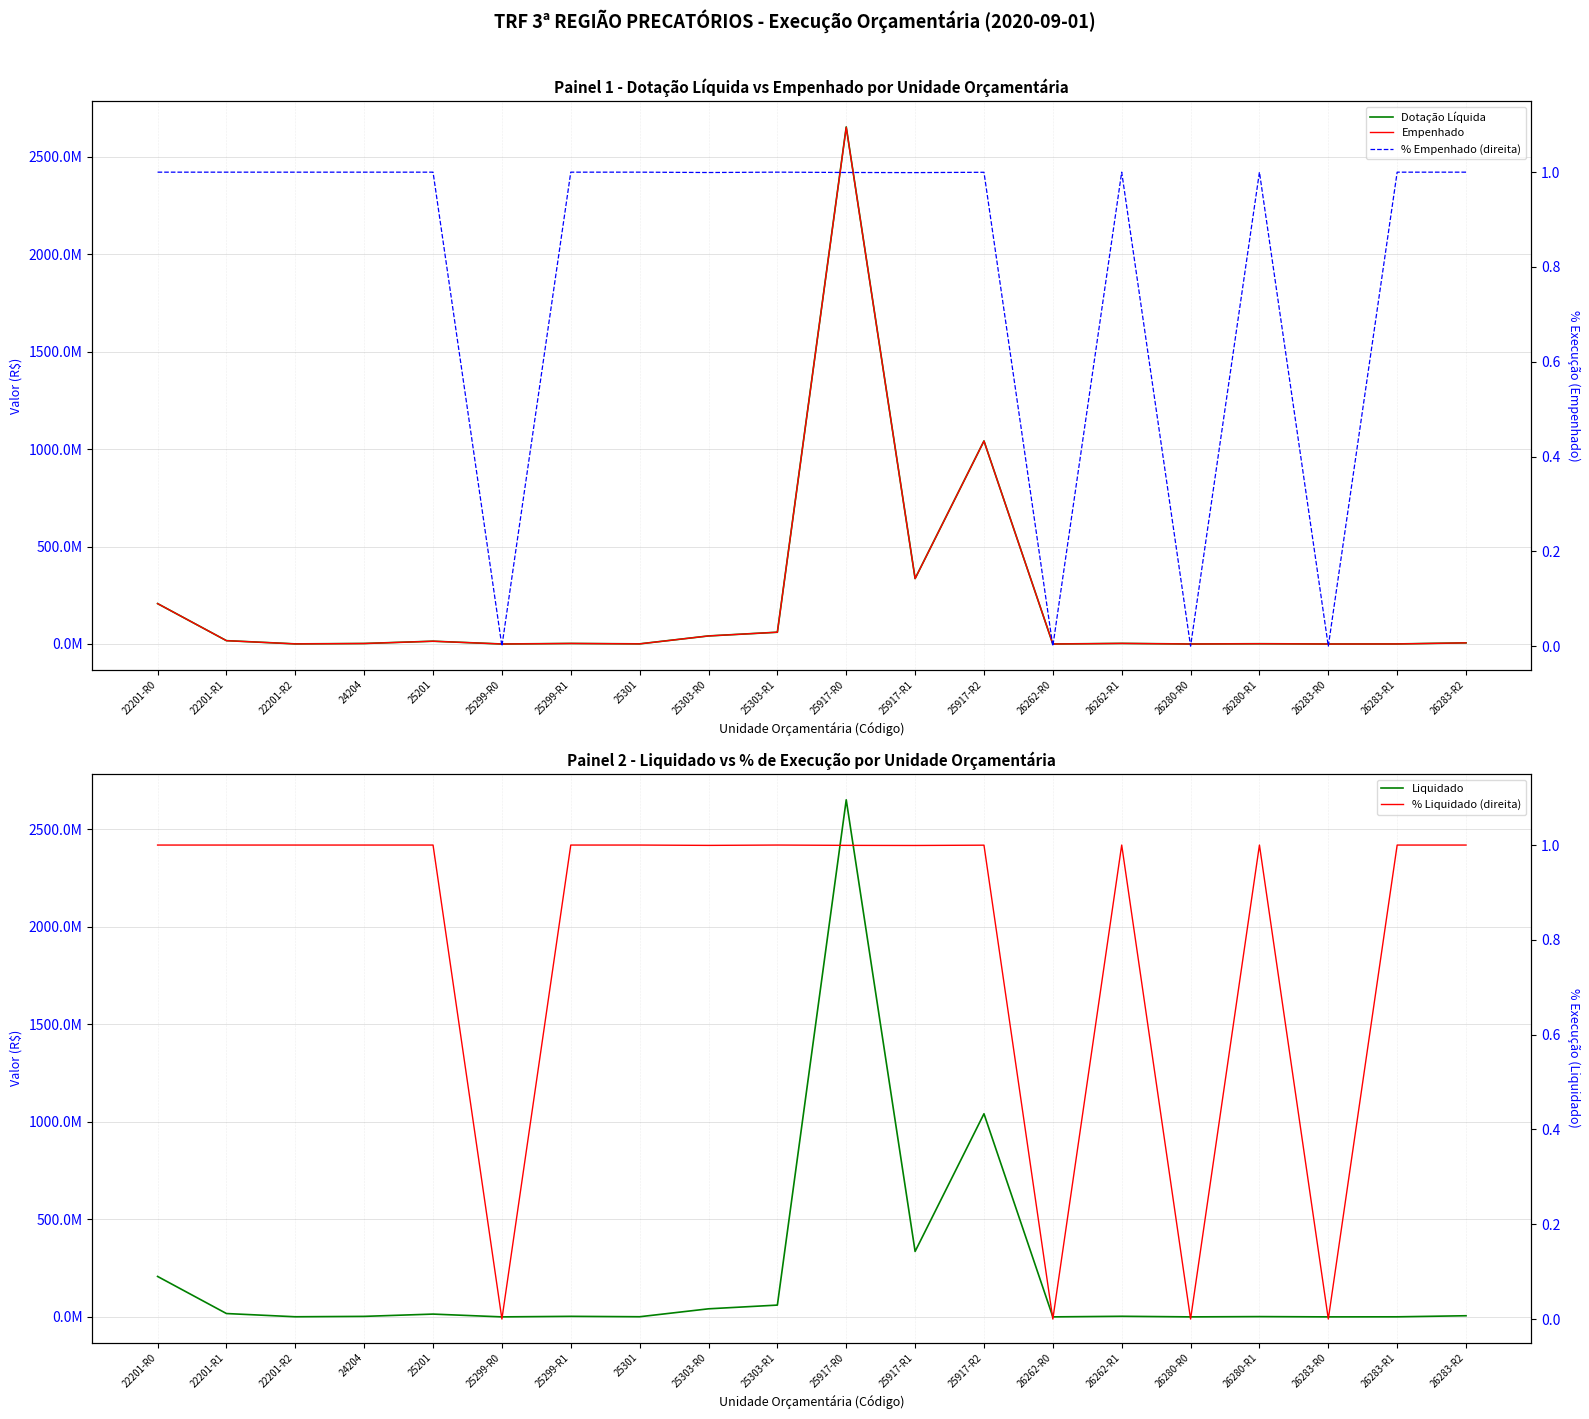

The value of Liquidado at 25299-R1 is 4738788.8. True or false?

False